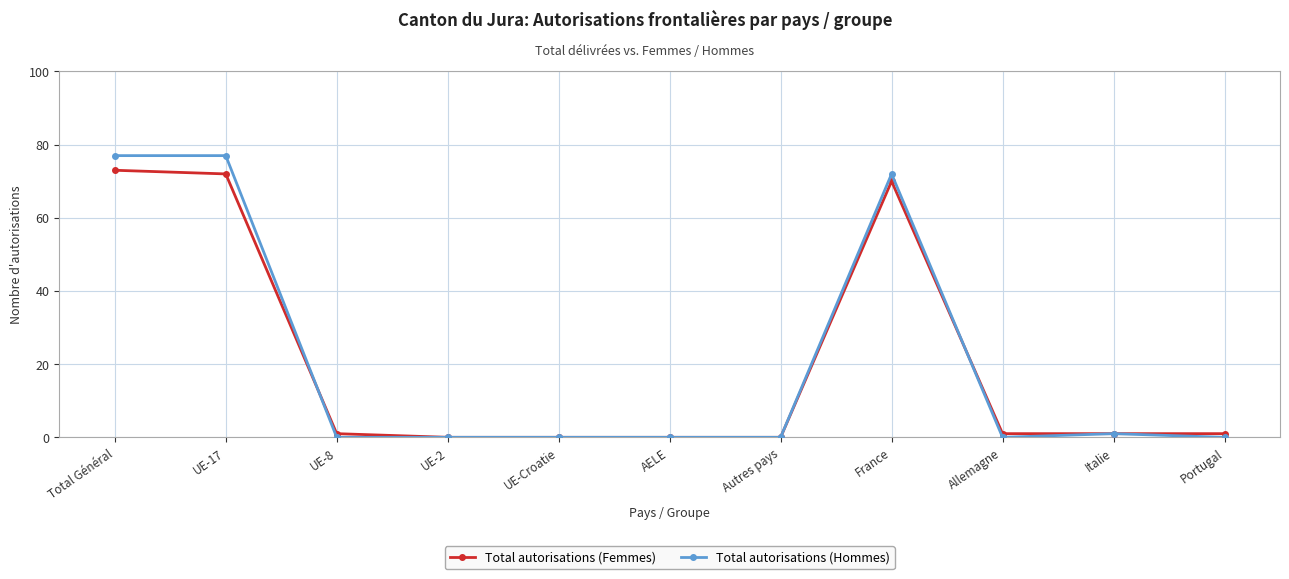

Which series ends up on top after the final intersection of Total autorisations (Hommes) and Total autorisations (Femmes)?

Total autorisations (Femmes)